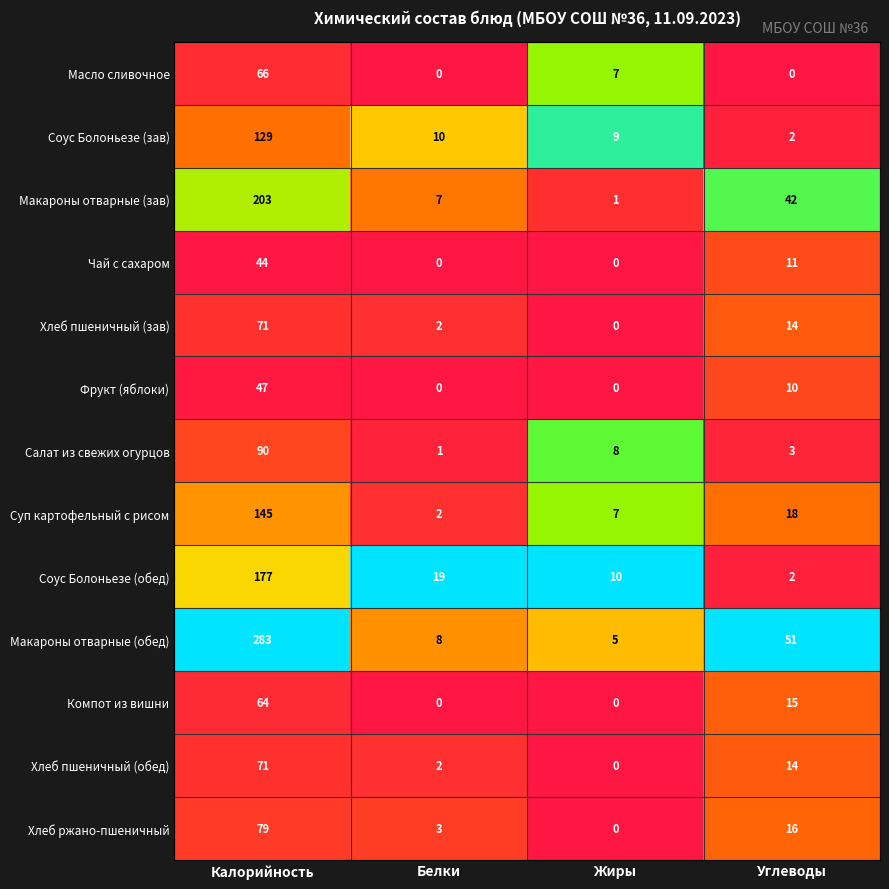

True or false: Салат из свежих огурцов has a value of 12 at Жиры.

False